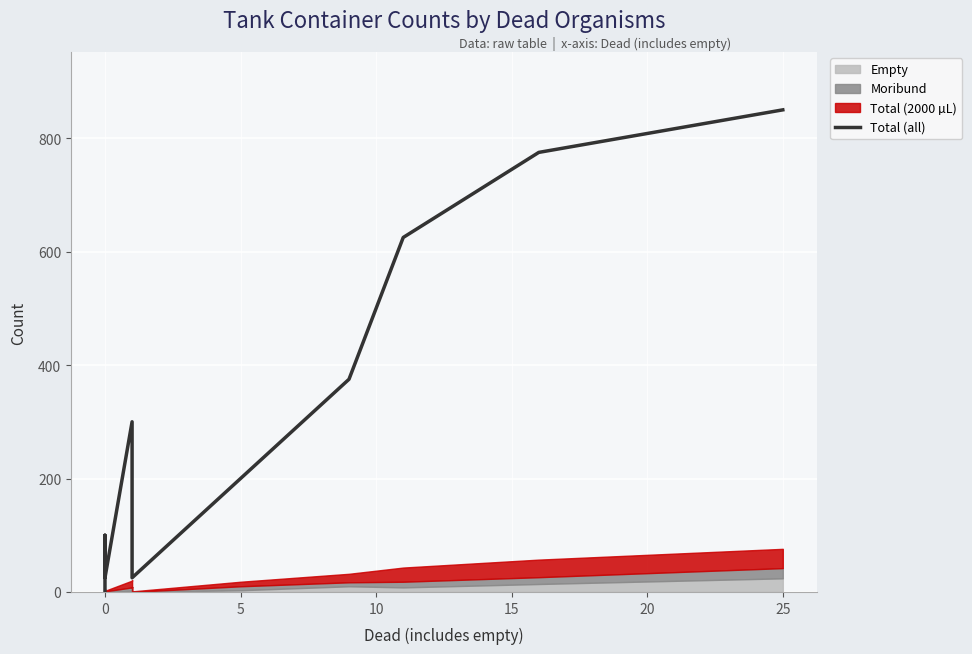

What is the value of the 12th point from the left?

200